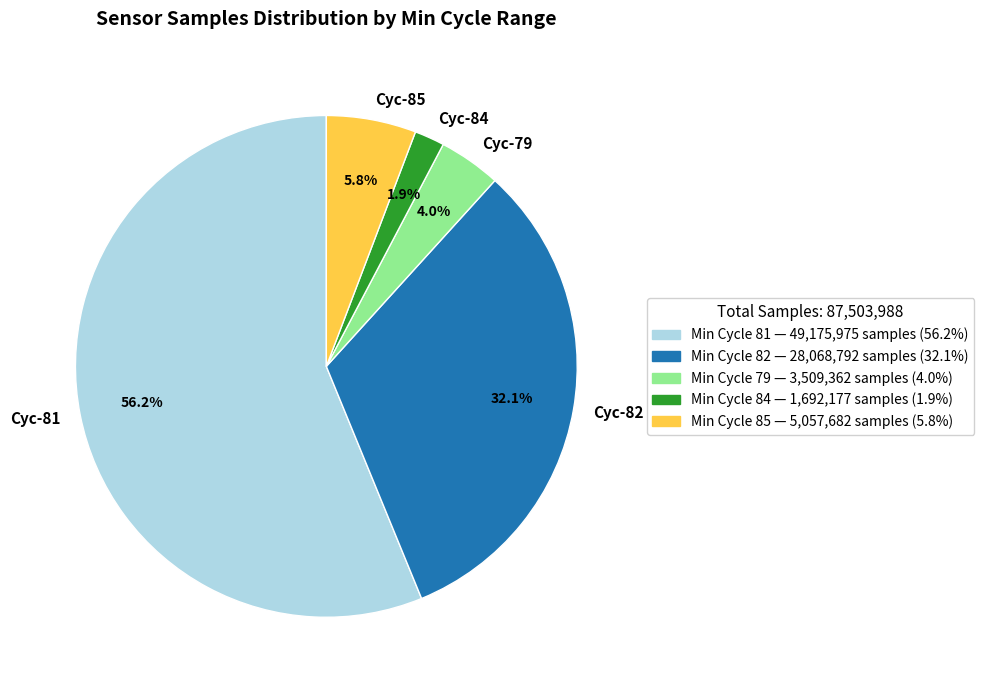

Do Cyc-79 and Cyc-82 together represent more than half of the pie?

No